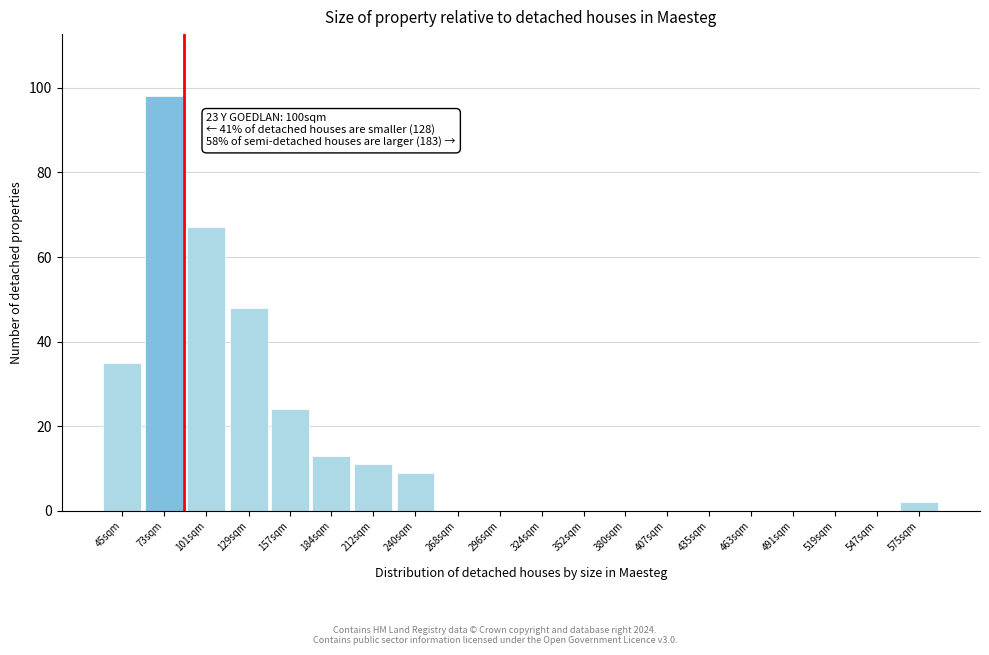

Reading left to right, transcribe all the data shown in this chart.

45sqm=35	73sqm=98	101sqm=67	129sqm=48	157sqm=24	184sqm=13	212sqm=11	240sqm=9	268sqm=0	296sqm=0	324sqm=0	352sqm=0	380sqm=0	407sqm=0	435sqm=0	463sqm=0	491sqm=0	519sqm=0	547sqm=0	575sqm=2